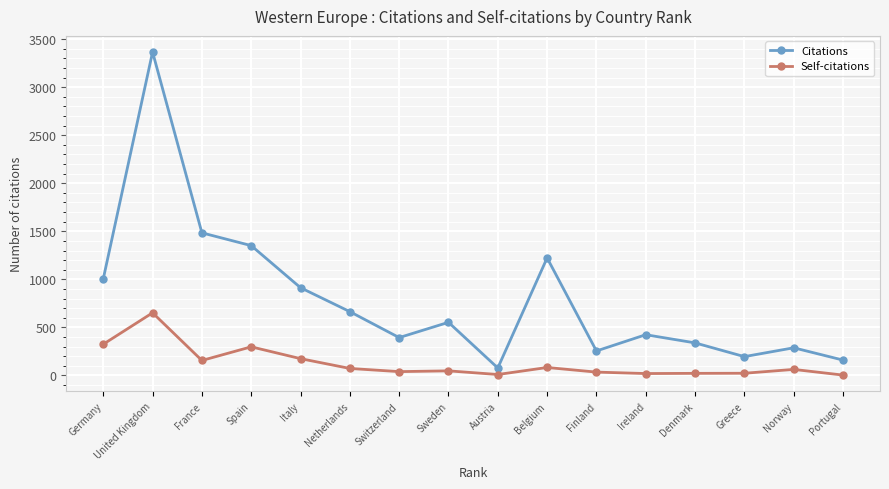

How many lines are shown in the chart?

2